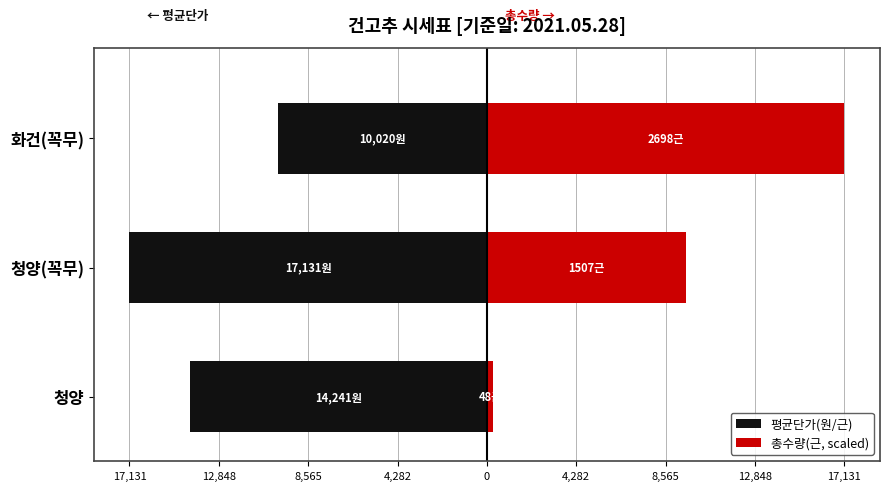

Is it true that 평균단가(원/근) equals -4528.9 at 청양(꼭무)?

False